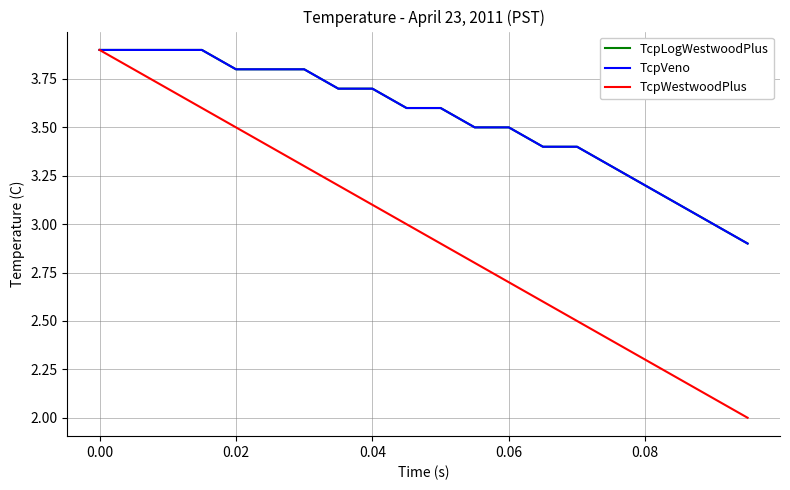

Does the chart display data point markers on the line(s)?

No